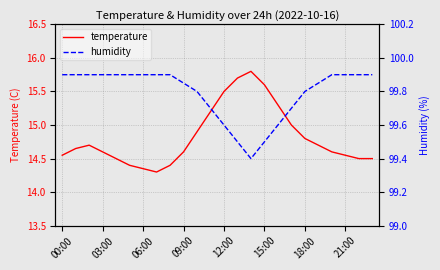

Is it true that temperature equals 23.4 at 00:00?

False